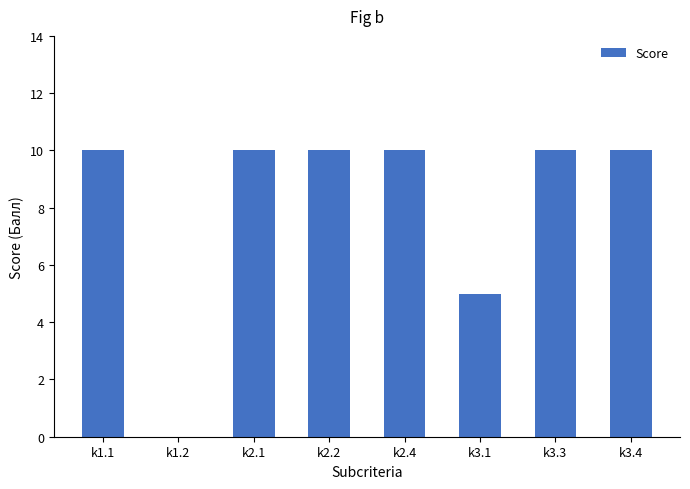

True or false: the data shows 7 at k3.1.

False